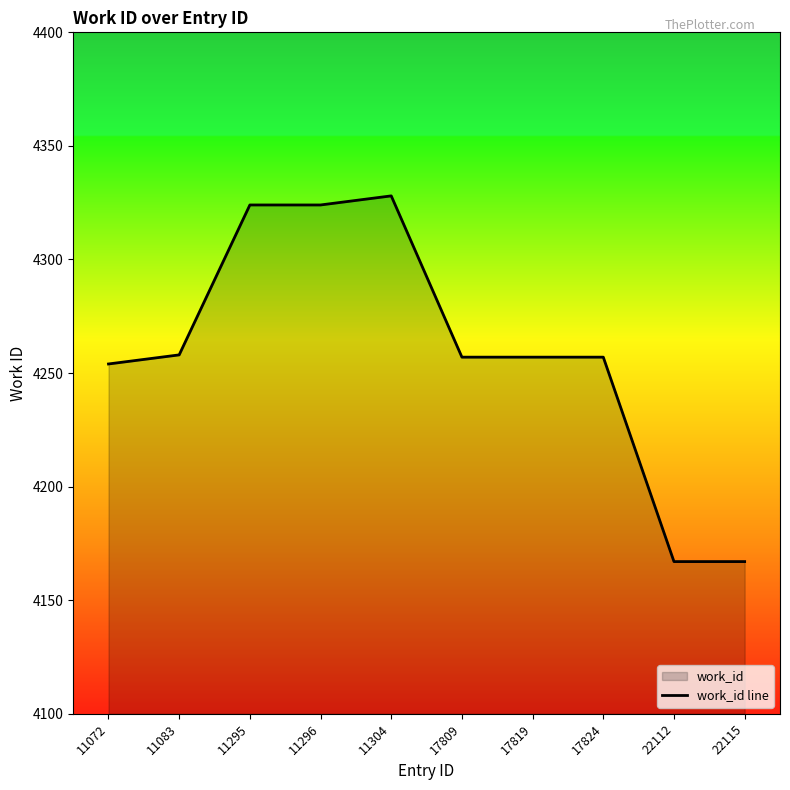

Reading right to left, transcribe all the data shown in this chart.

22115=4167	22112=4167	17824=4257	17819=4257	17809=4257	11304=4328	11296=4324	11295=4324	11083=4258	11072=4254